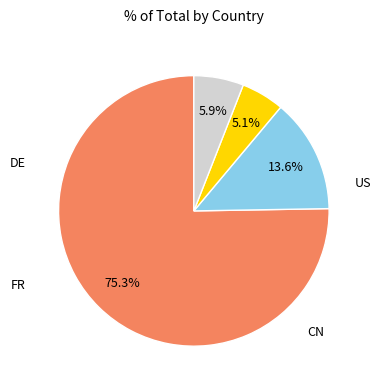

Is there any slice that represents more than half of the pie?

Yes